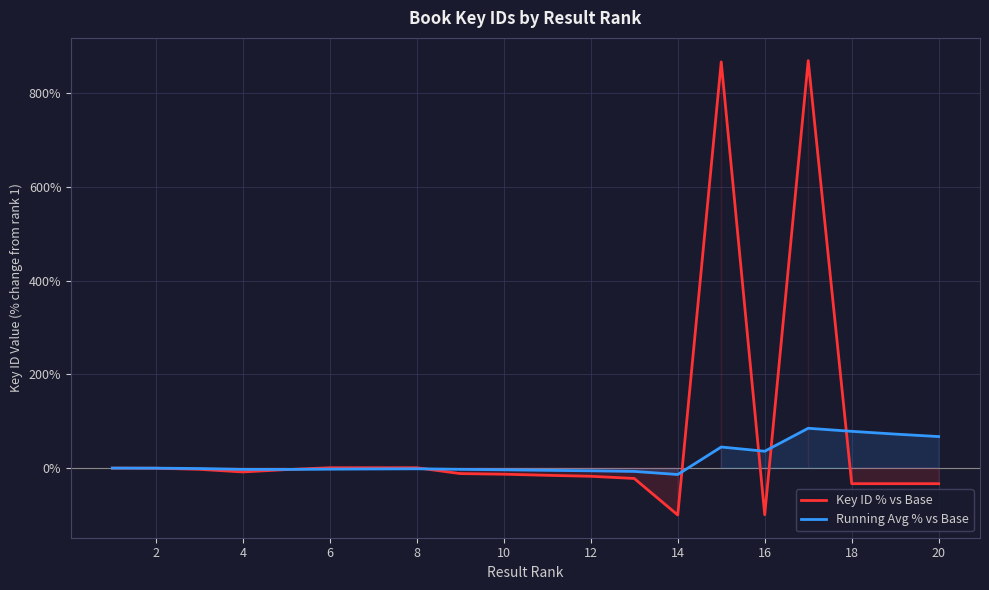

What is the difference between the maximum and second lowest values in the Running Avg % vs Base series?

92.0